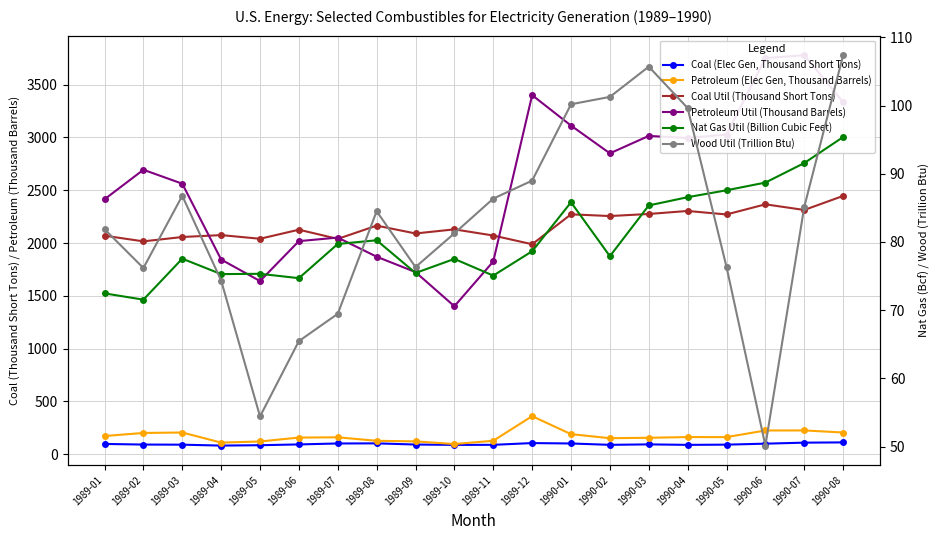

Which has a higher value, 1989-12 or 1989-02?

1989-12